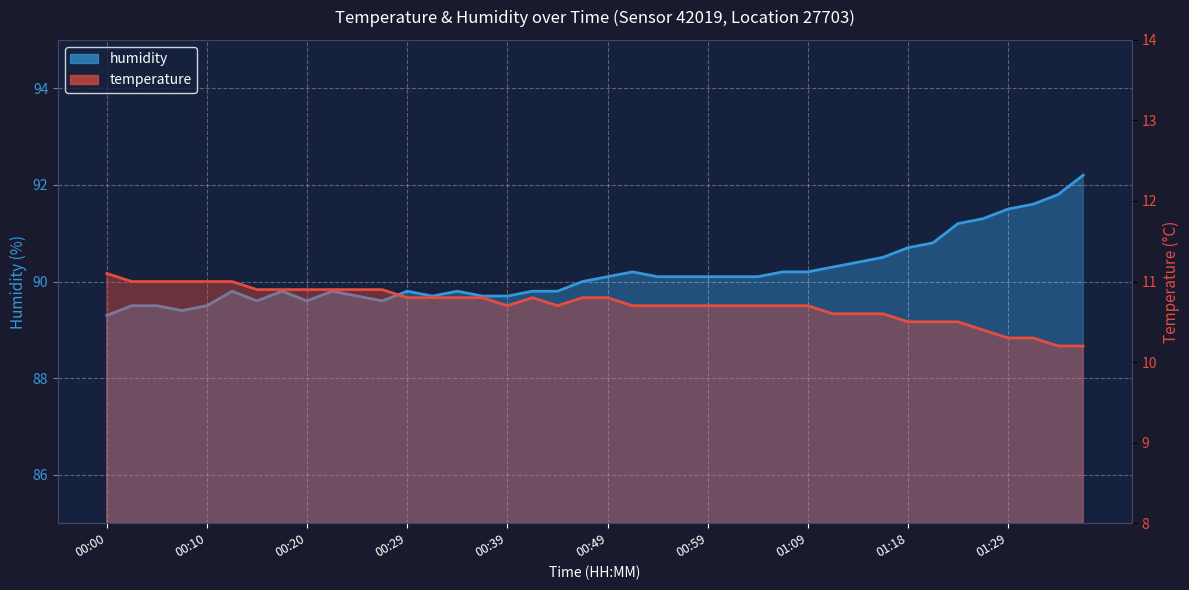

The value of temperature at 37 is 7.2. True or false?

False